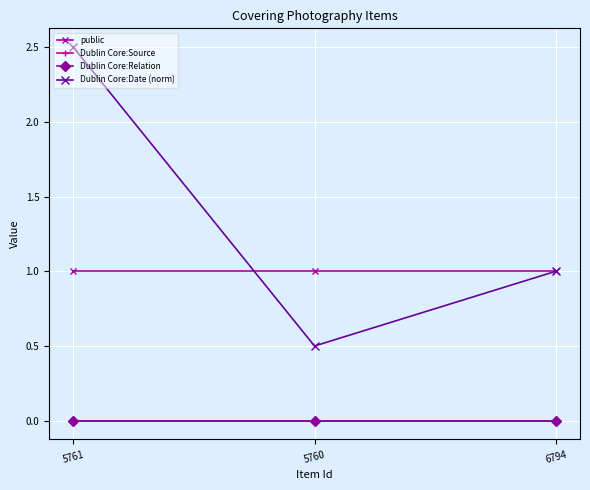

Reading left to right, transcribe all the data shown in this chart.

public: 1.0	1.0	1.0
Dublin Core:Source: 0.0	0.0	0.0
Dublin Core:Relation: 0.0	0.0	0.0
Dublin Core:Date (norm): 2.5	0.5	1.0